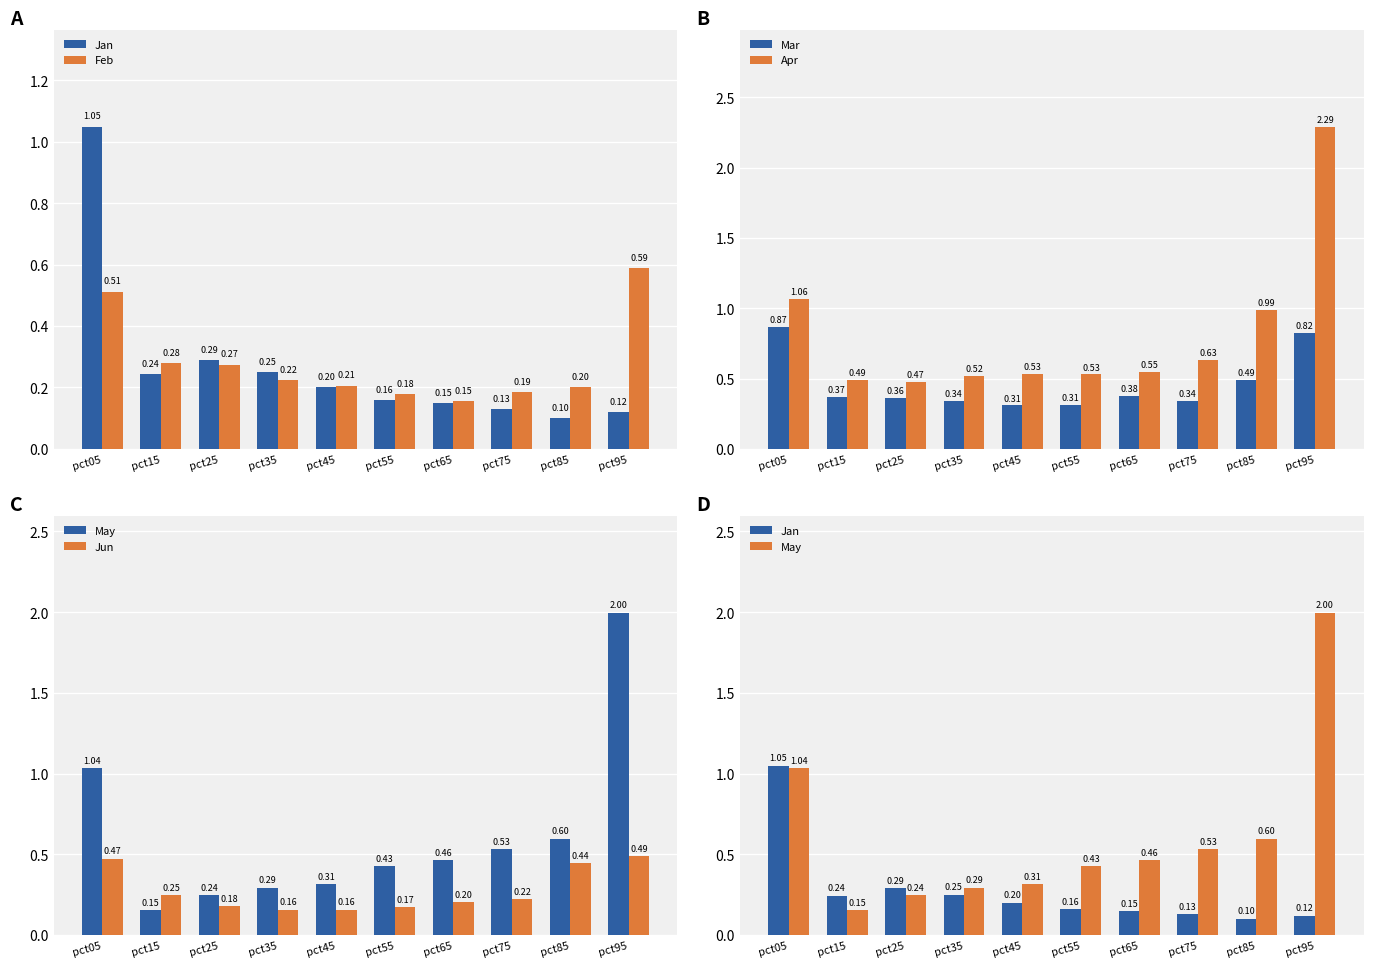

What is the difference between the maximum and second lowest values in the Apr series?

1.8